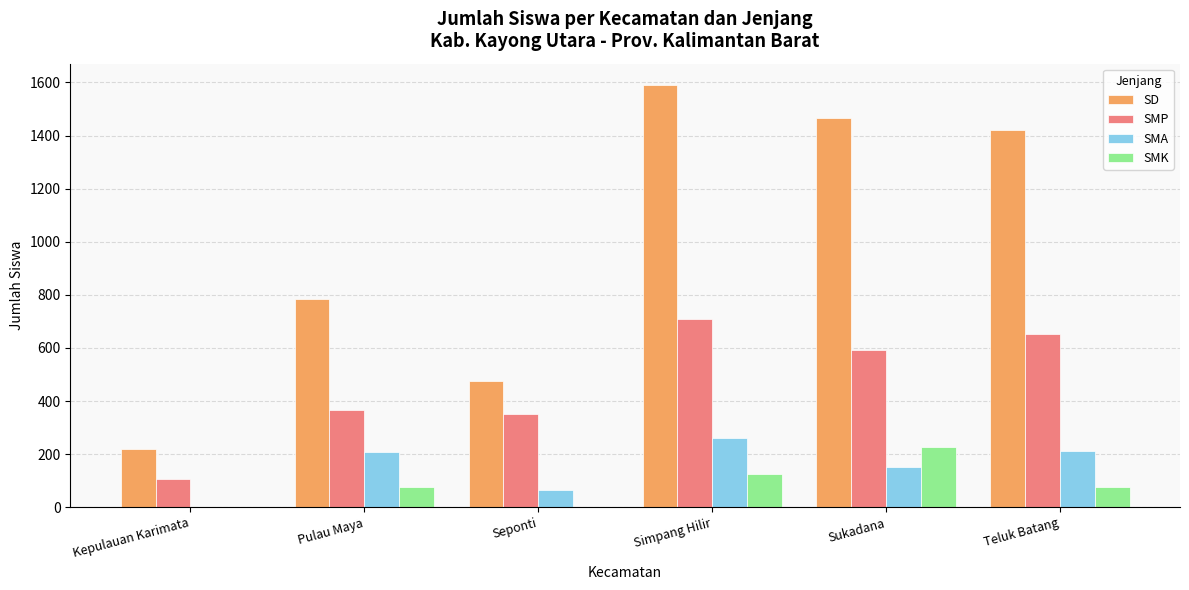

True or false: SMK has a value of 124 at Simpang Hilir.

True